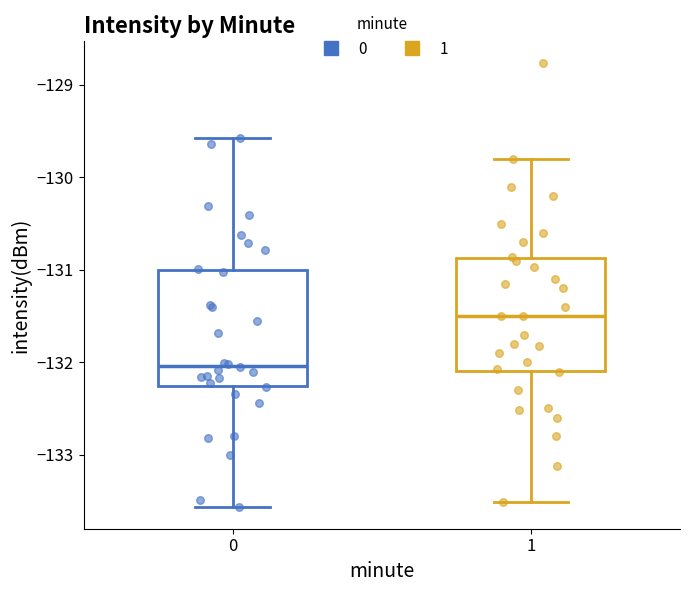

Where does the median line of the box at x = 0 sit on the y-axis? The values are not printed on the chart, so give them approximately, as read against the axis.

-132.0